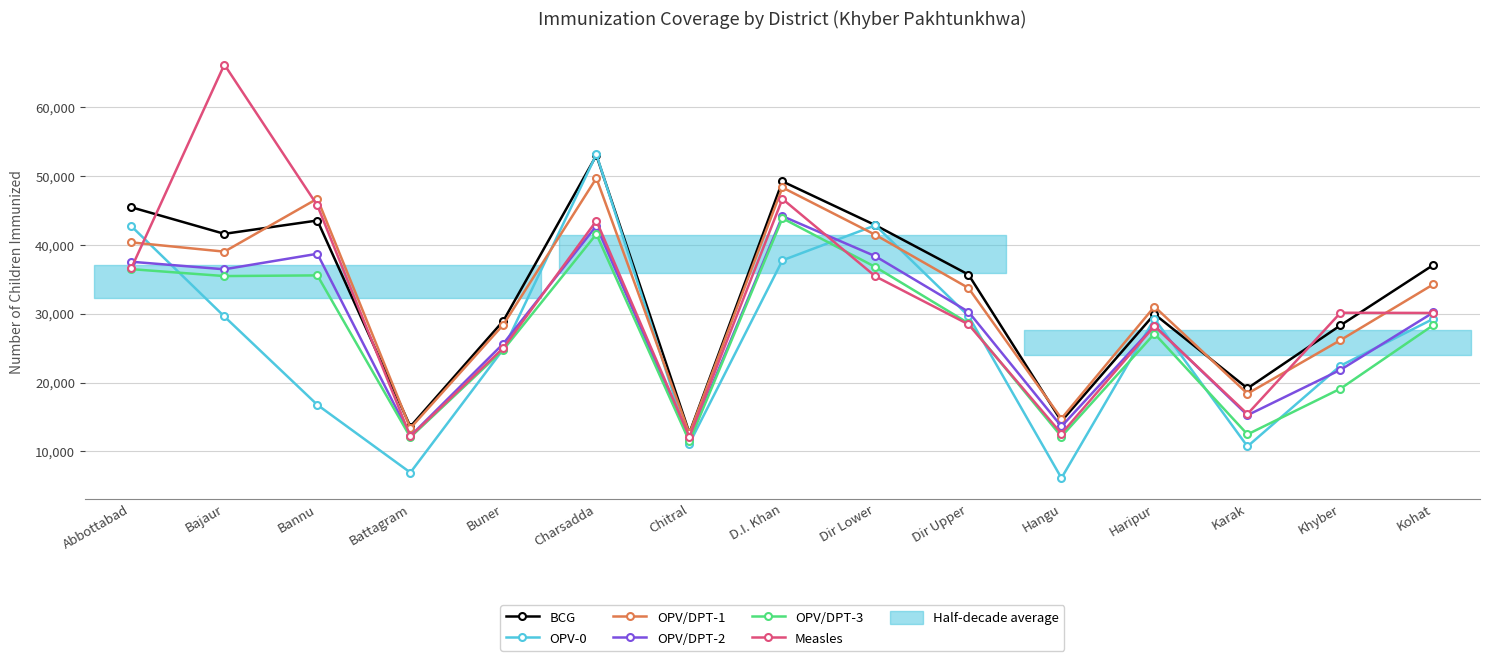

Is it true that OPV/DPT-2 equals 30304 at Dir Upper?

True